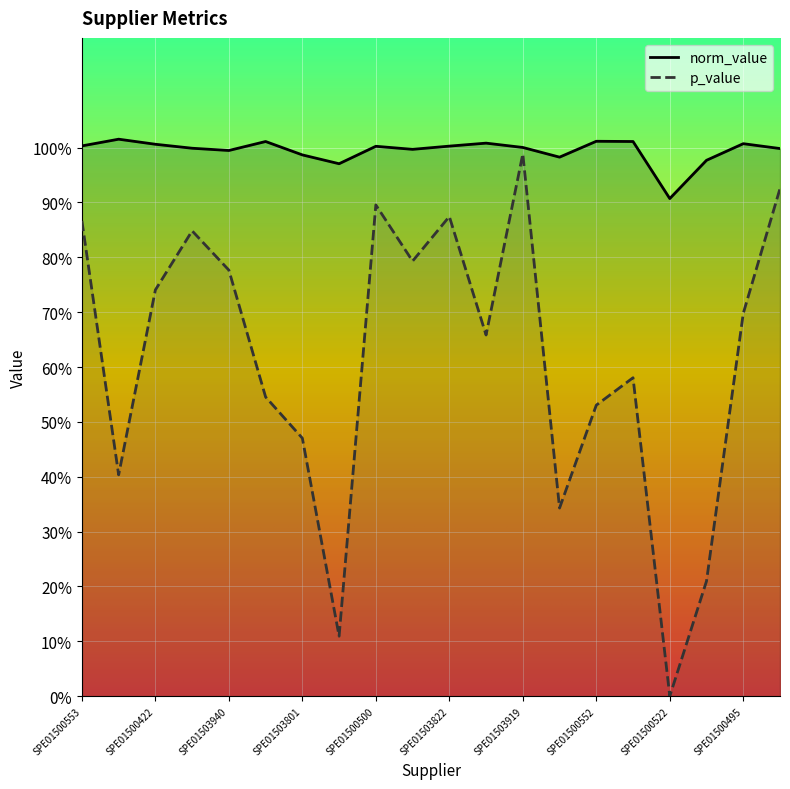

How many categories are shown in the chart?

20